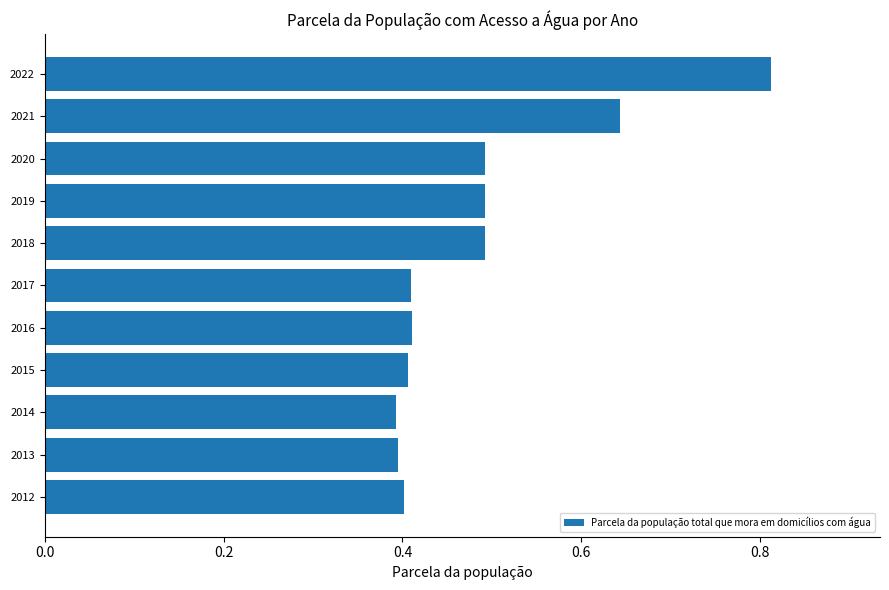

What is the sum of all values?

5.3